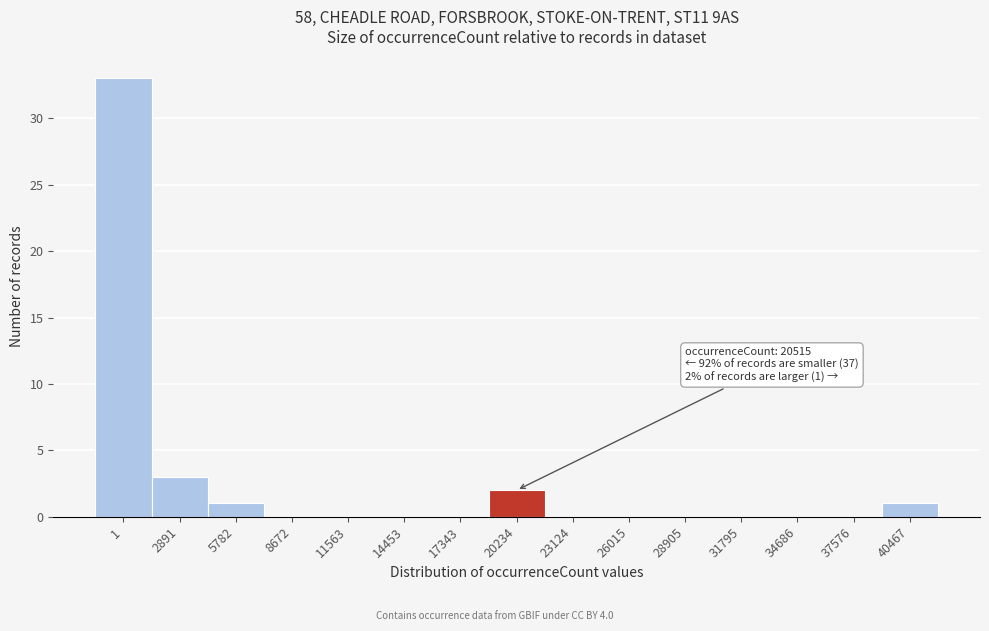

Reading left to right, list all the values displayed in this chart.

1=33	2891=3	5782=1	8672=0	11563=0	14453=0	17343=0	20234=2	23124=0	26015=0	28905=0	31795=0	34686=0	37576=0	40467=1